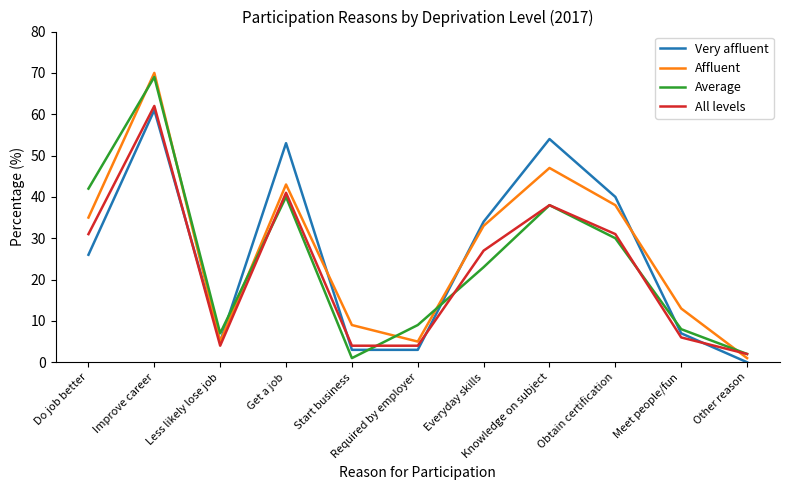

Reading left to right, what are all the values shown in this chart?

Very affluent: Do job better=26	Improve career=61	Less likely lose job=5	Get a job=53	Start business=3	Required by employer=3	Everyday skills=34	Knowledge on subject=54	Obtain certification=40	Meet people/fun=7	Other reason=0
Affluent: Do job better=35	Improve career=70	Less likely lose job=5	Get a job=43	Start business=9	Required by employer=5	Everyday skills=33	Knowledge on subject=47	Obtain certification=38	Meet people/fun=13	Other reason=1
Average: Do job better=42	Improve career=69	Less likely lose job=7	Get a job=40	Start business=1	Required by employer=9	Everyday skills=23	Knowledge on subject=38	Obtain certification=30	Meet people/fun=8	Other reason=2
All levels: Do job better=31	Improve career=62	Less likely lose job=4	Get a job=41	Start business=4	Required by employer=4	Everyday skills=27	Knowledge on subject=38	Obtain certification=31	Meet people/fun=6	Other reason=2